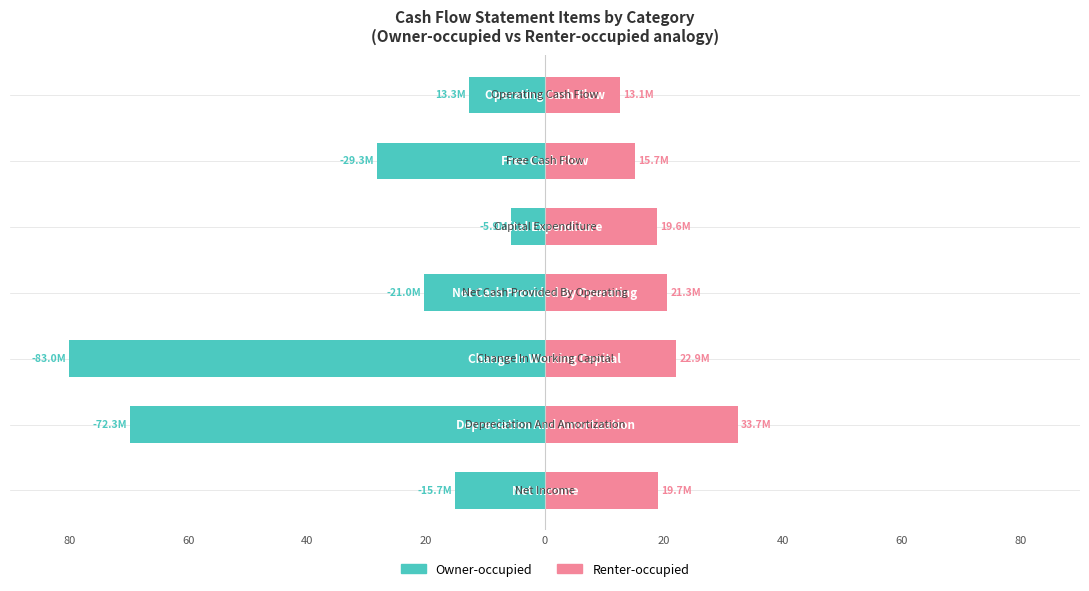

Rank the series by their maximum value, from highest to lowest.

Renter-occupied, Owner-occupied